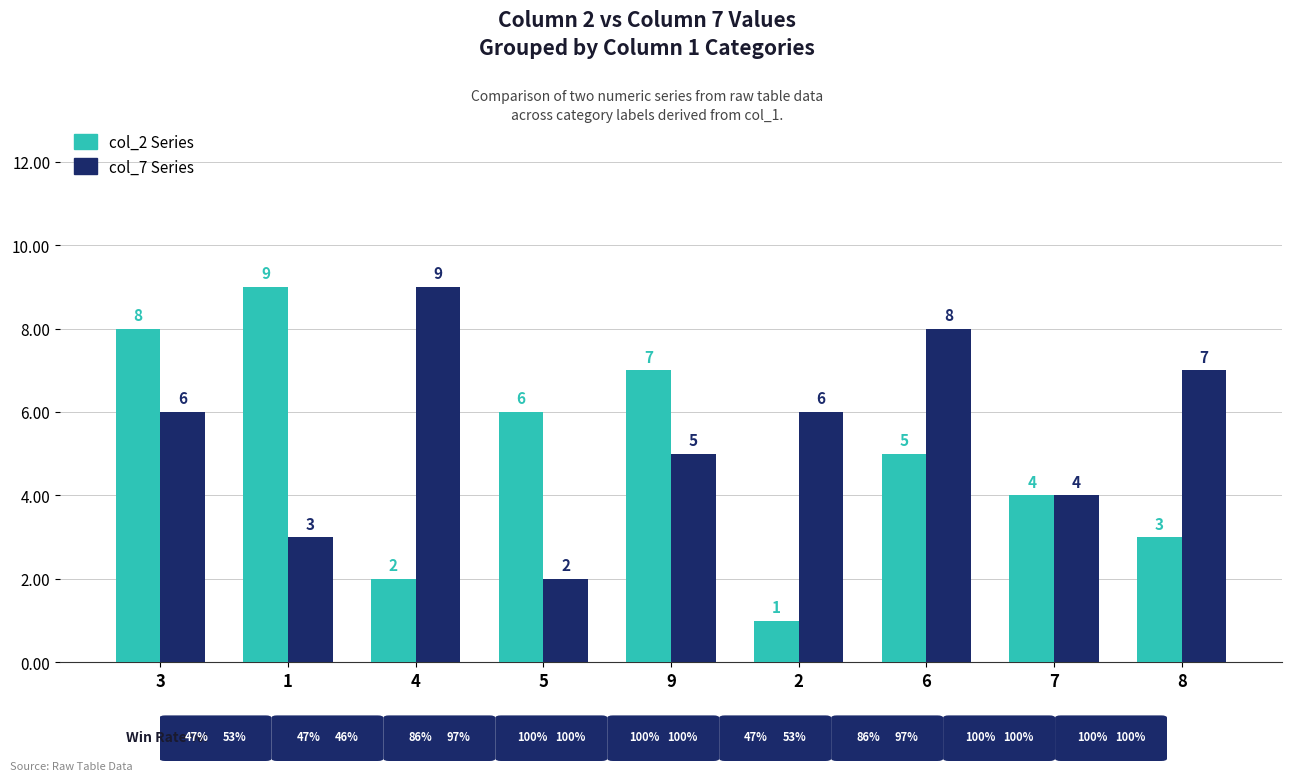

What is the difference between the highest and lowest values at 8?

4